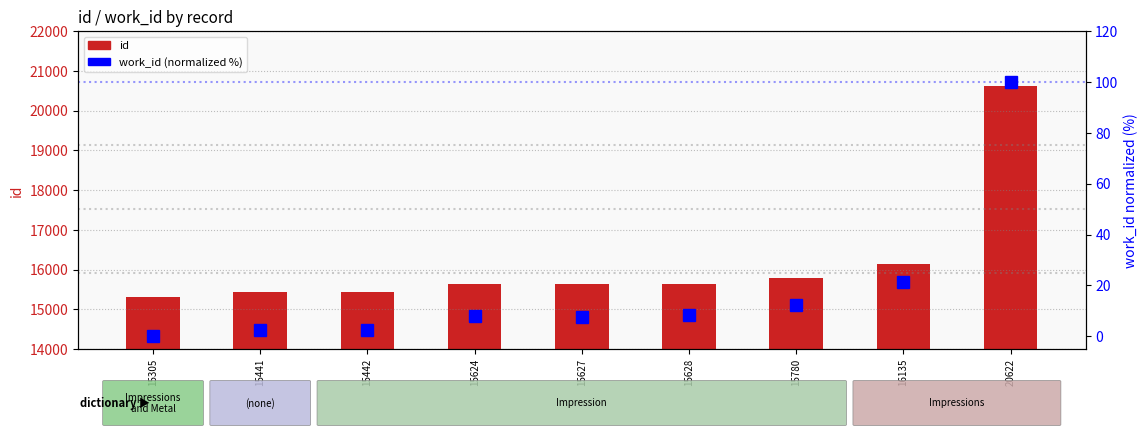

Reading left to right, list all the values displayed in this chart.

id: 15305=15305.0	15441=15441.0	15442=15442.0	15624=15624.0	15627=15627.0	15628=15628.0	15780=15780.0	16135=16135.0	20622=20622.0
work_id (normalized %): 15305=0.0	15441=2.4	15442=2.4	15624=8.1	15627=7.5	15628=8.2	15780=12.2	16135=21.2	20622=100.0